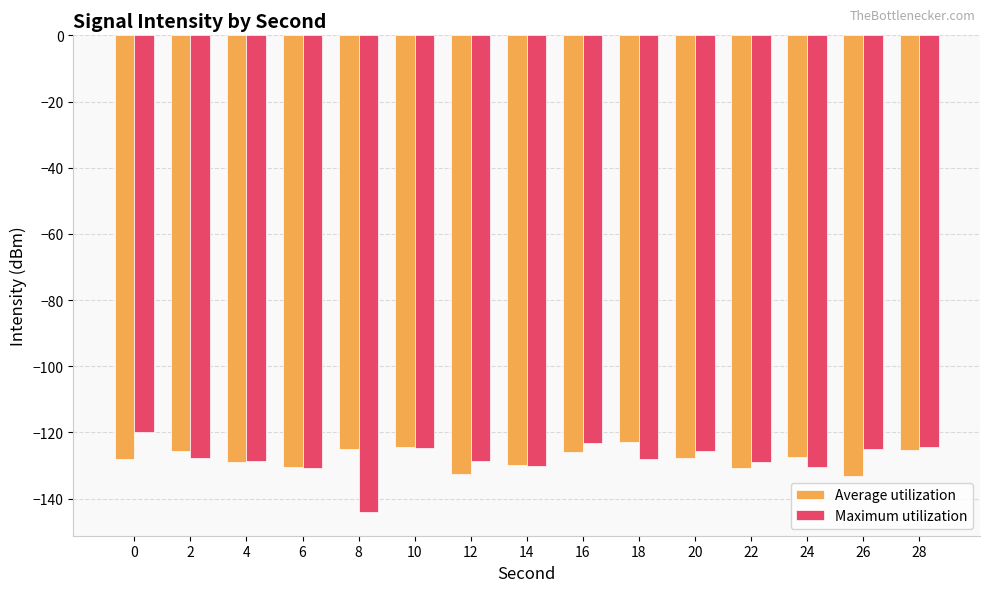

Count the number of categories in the chart.

15